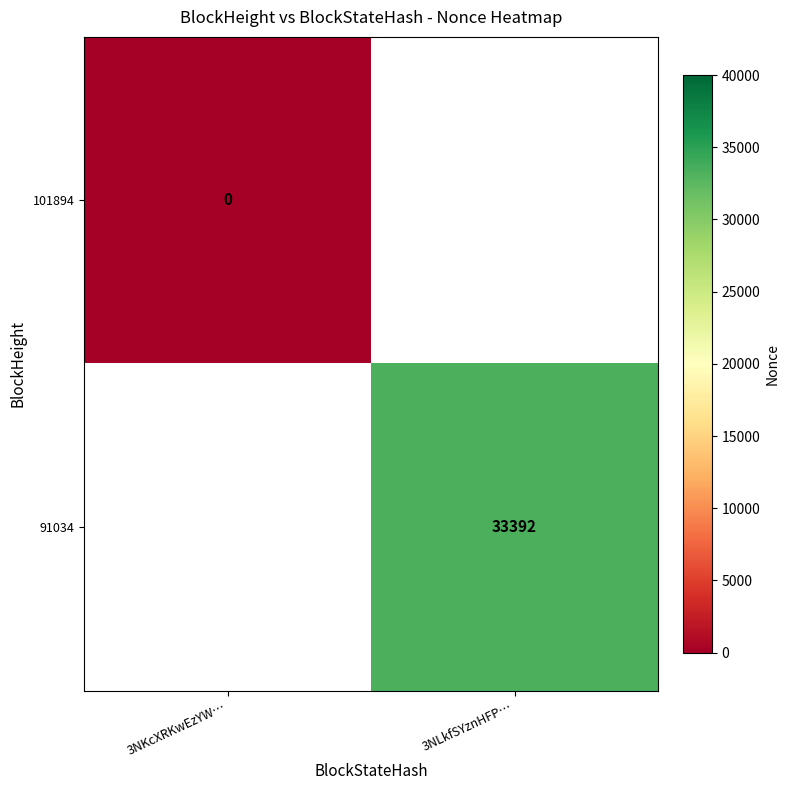

Is the value of 91034 at 3NLkfSYznHFP… greater than the value of 101894 at 3NKcXRKwEzYW…?

Yes